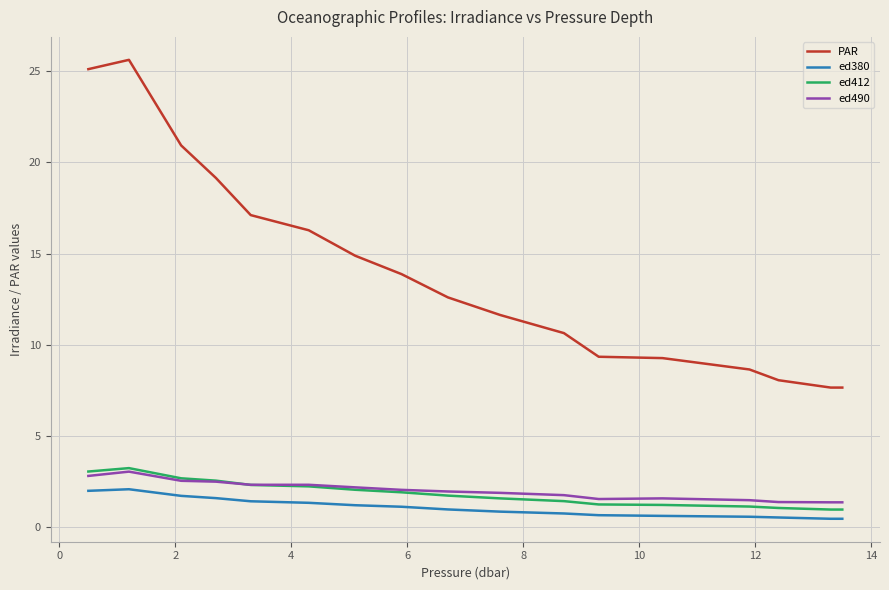

What is the greatest value displayed?

25.6